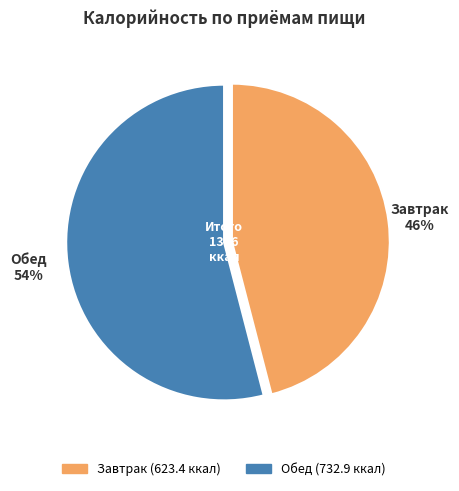

Which slice is the largest?

Обед